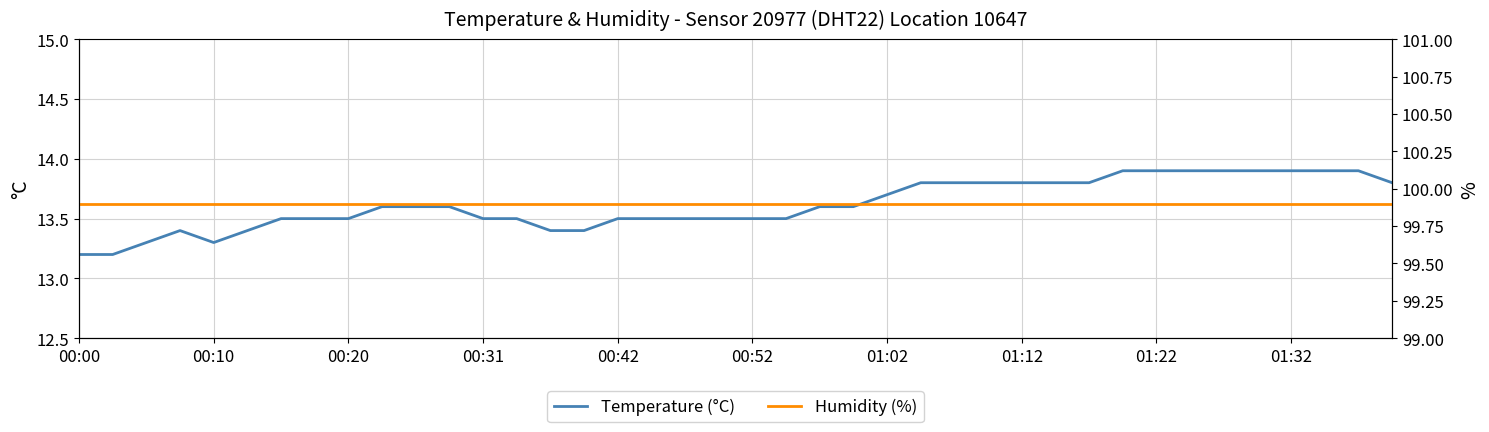

What is the greatest value displayed?

99.9